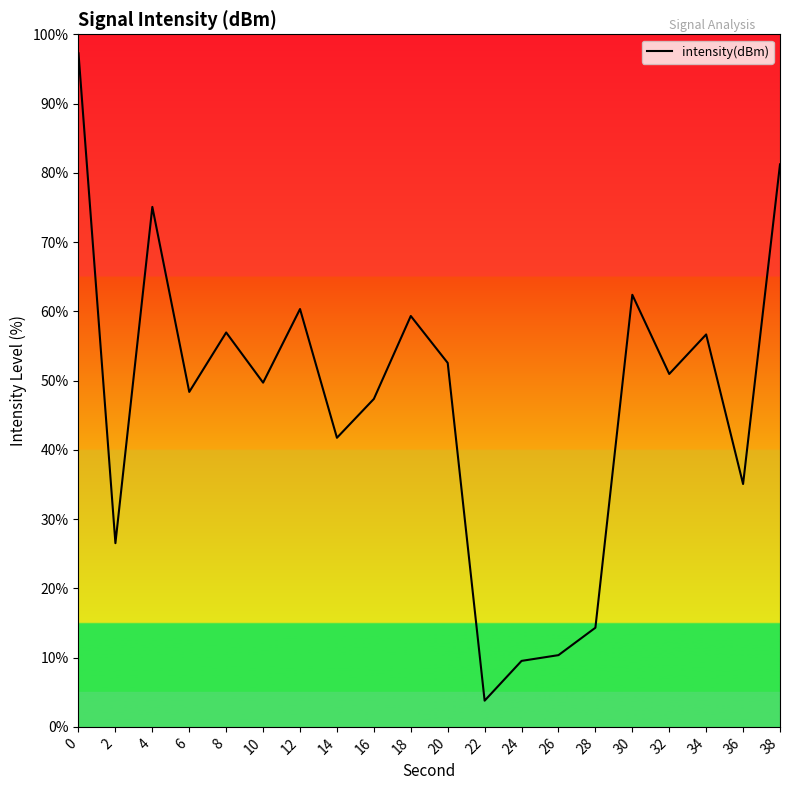

True or false: the data has more than 2 interior local peaks.

True